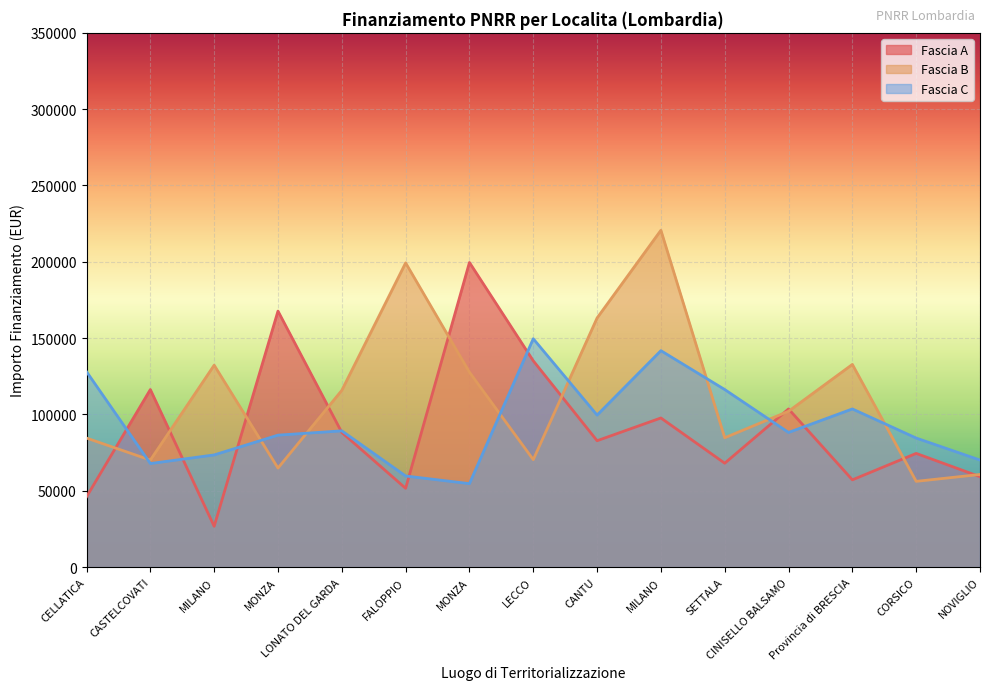

What is the difference between the maximum and minimum values in the Fascia C series?

94922.3